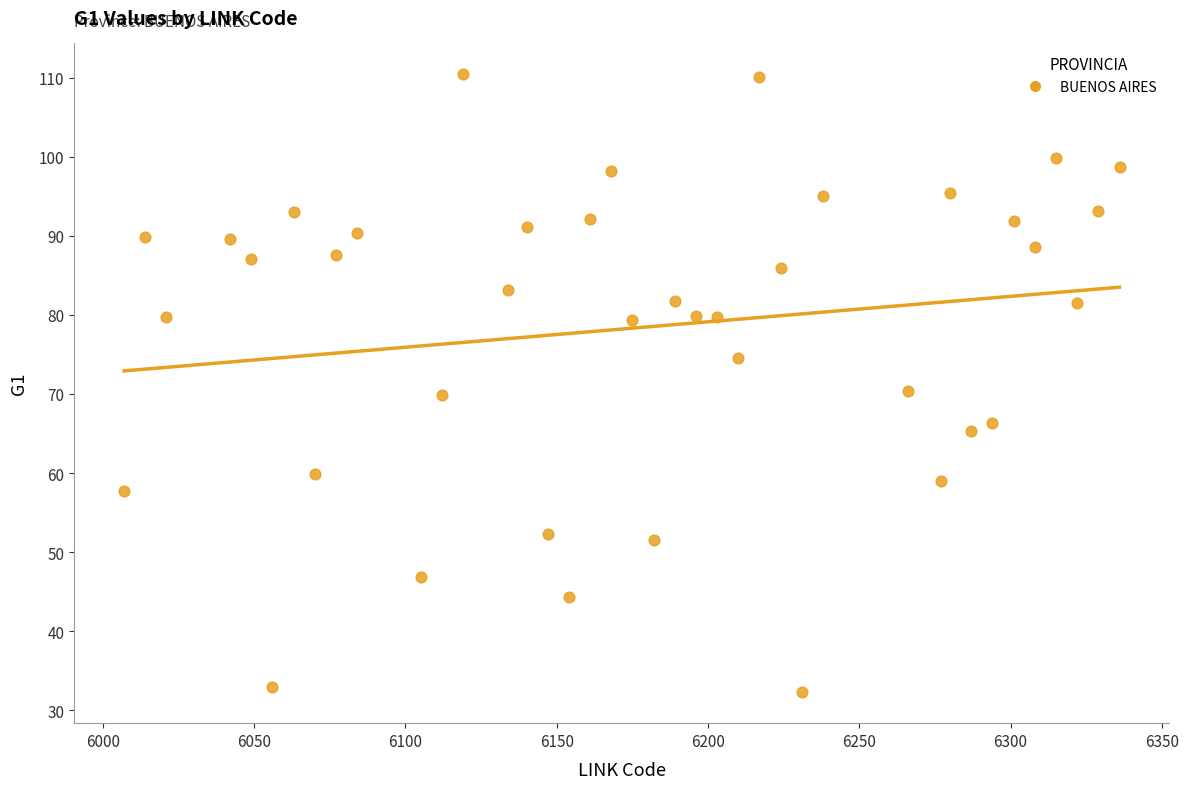

What is the range of X values (max minus min)?

329.0